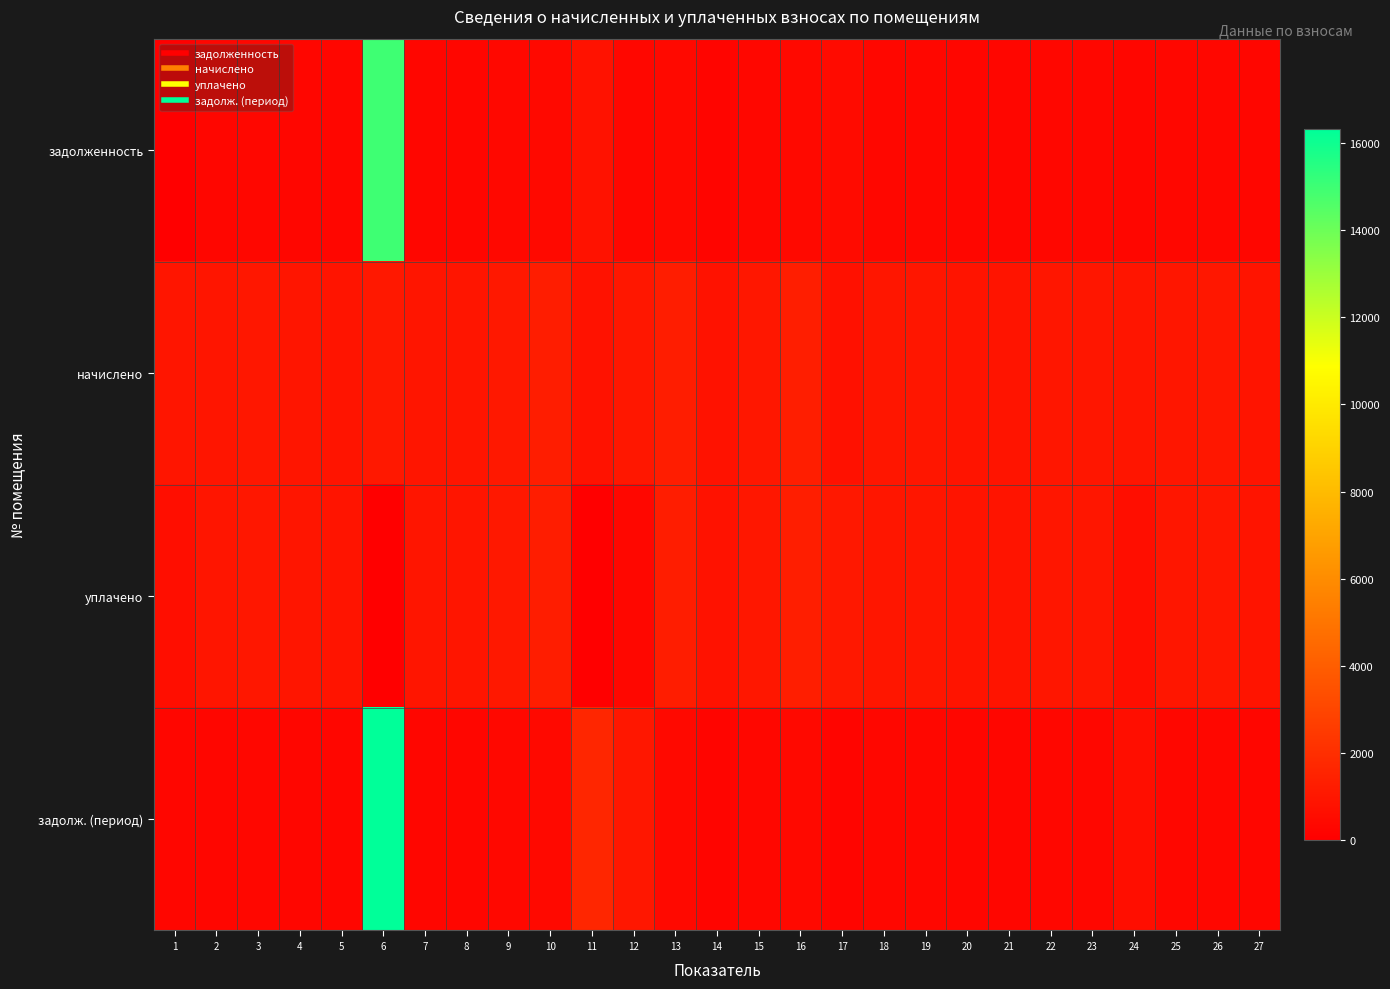

How many categories are shown in the chart?

27